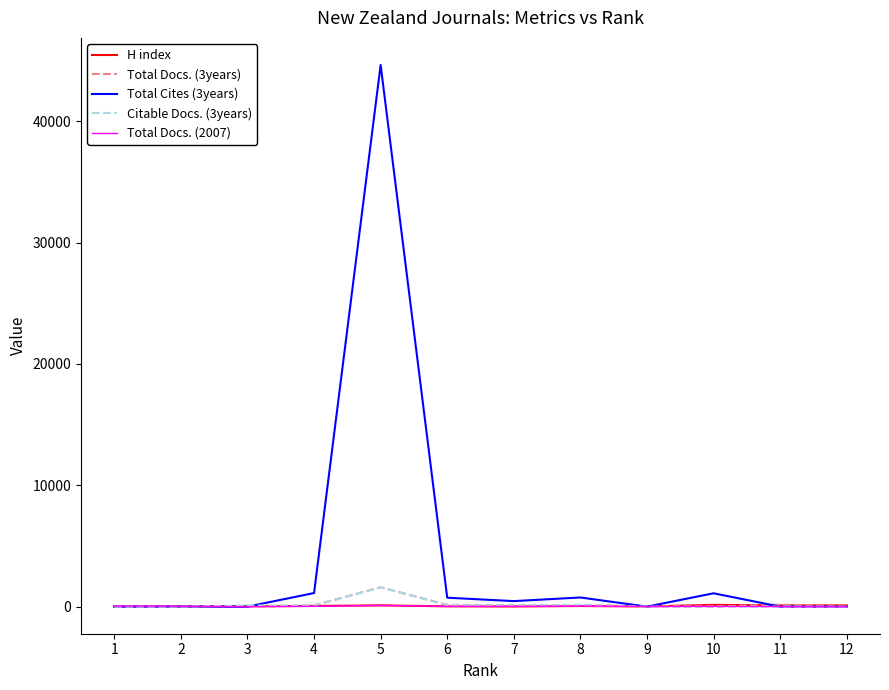

Does the chart display data point markers on the line(s)?

No